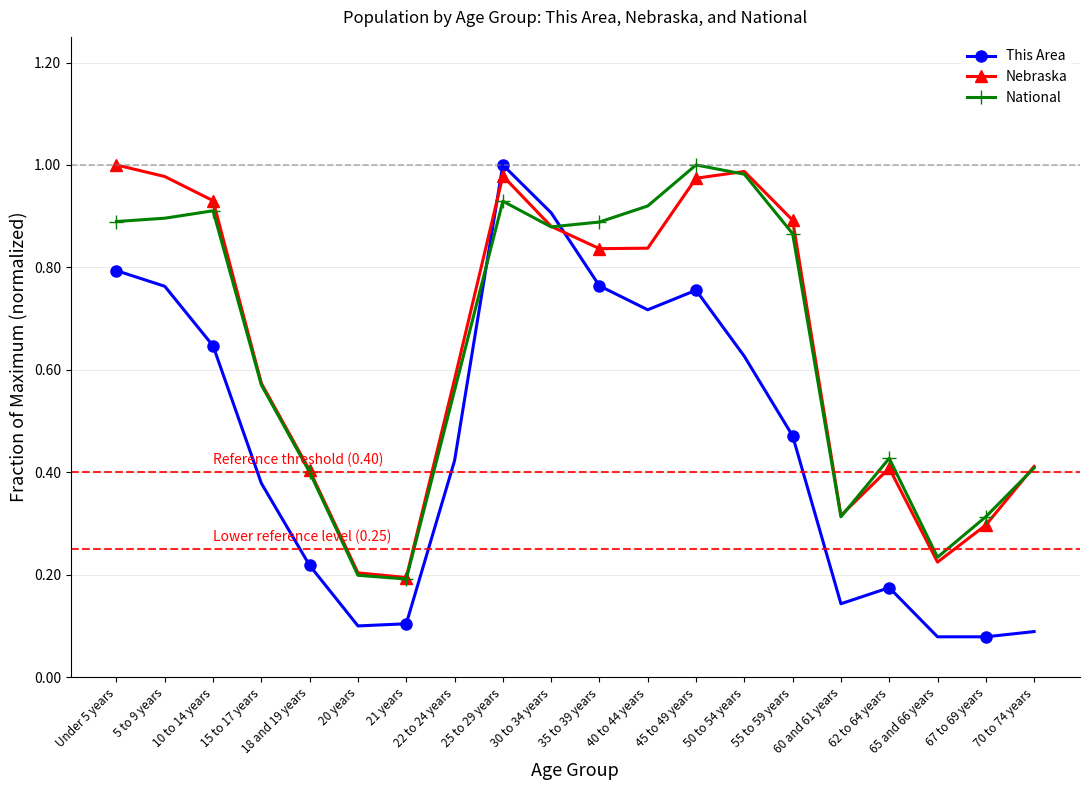

What is the label of the 20th point from the left?

70 to 74 years